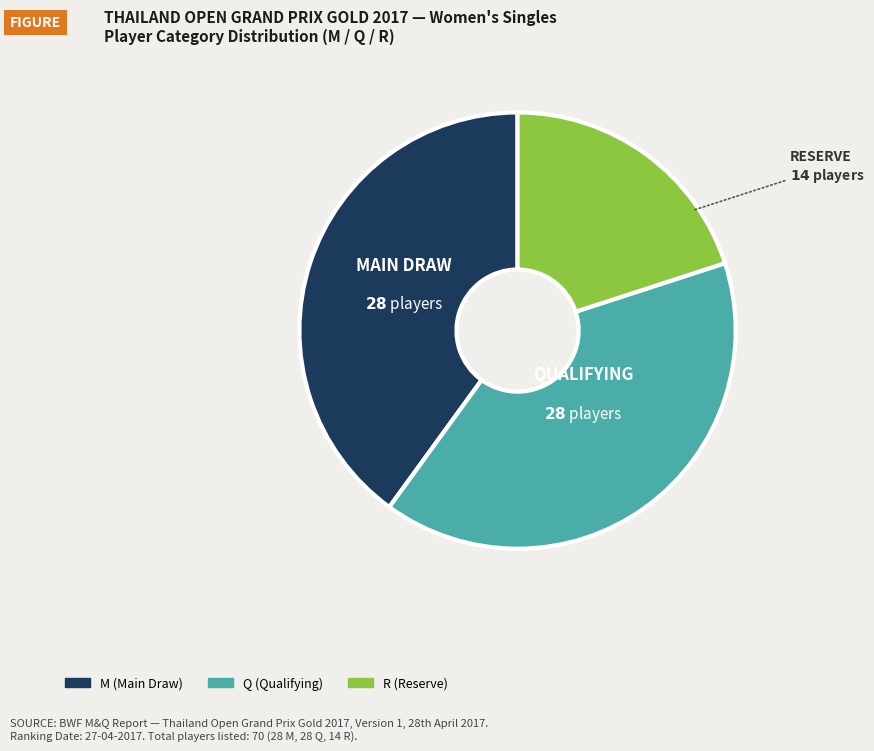

Is there any slice that represents more than half of the pie?

No